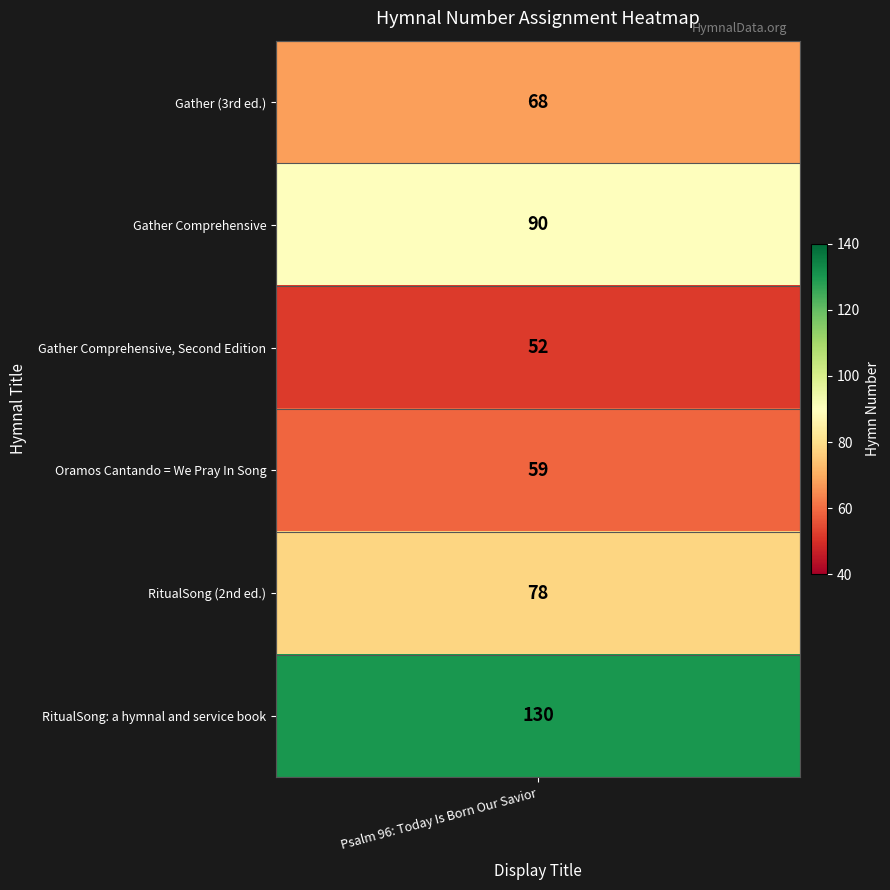

What is the greatest value displayed?

130